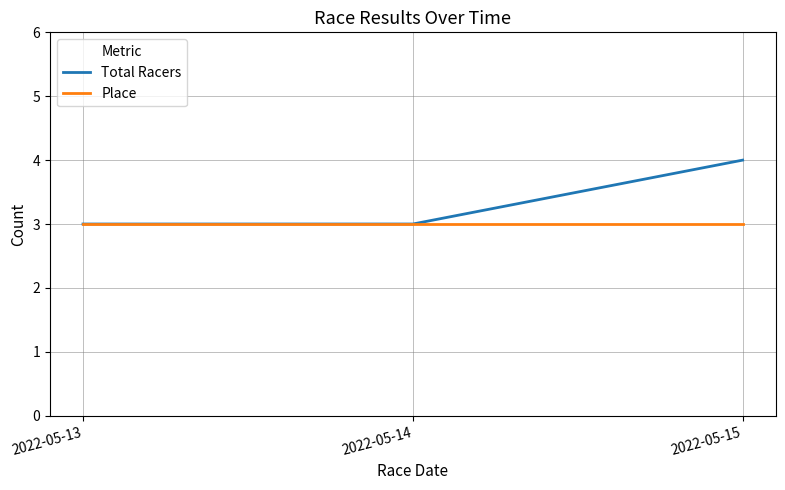

What is the total value across all series at 2022-05-14?

6